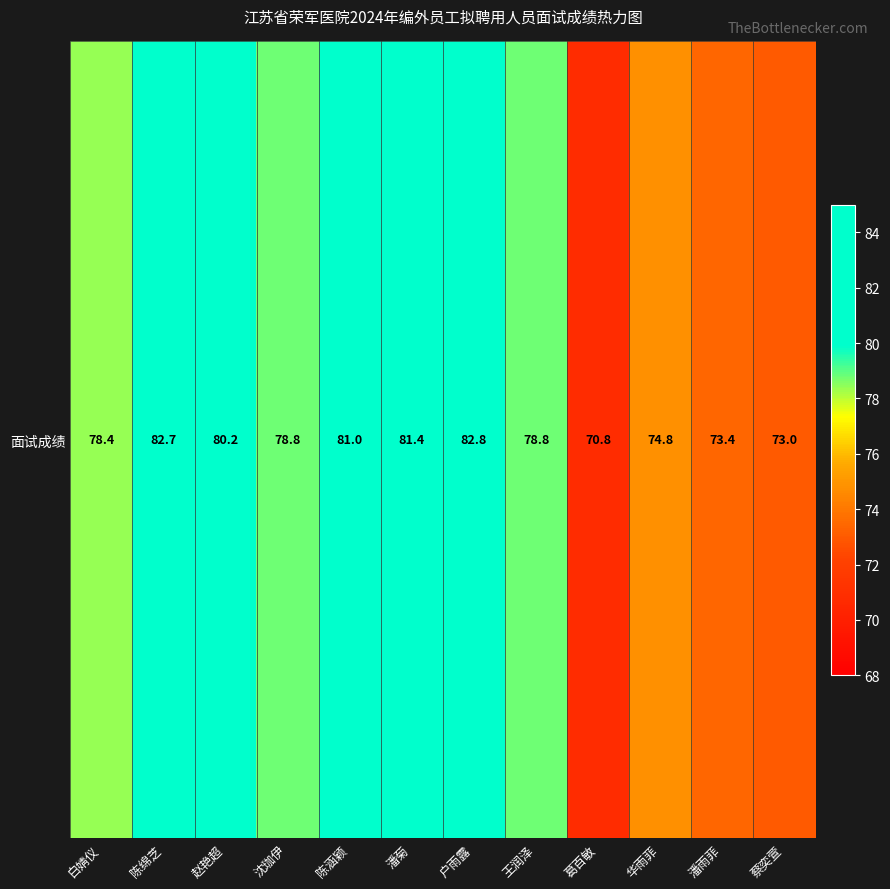

Reading right to left, extract all data points from this chart.

73.0	73.4	74.8	70.8	78.8	82.8	81.4	81.0	78.8	80.2	82.7	78.4